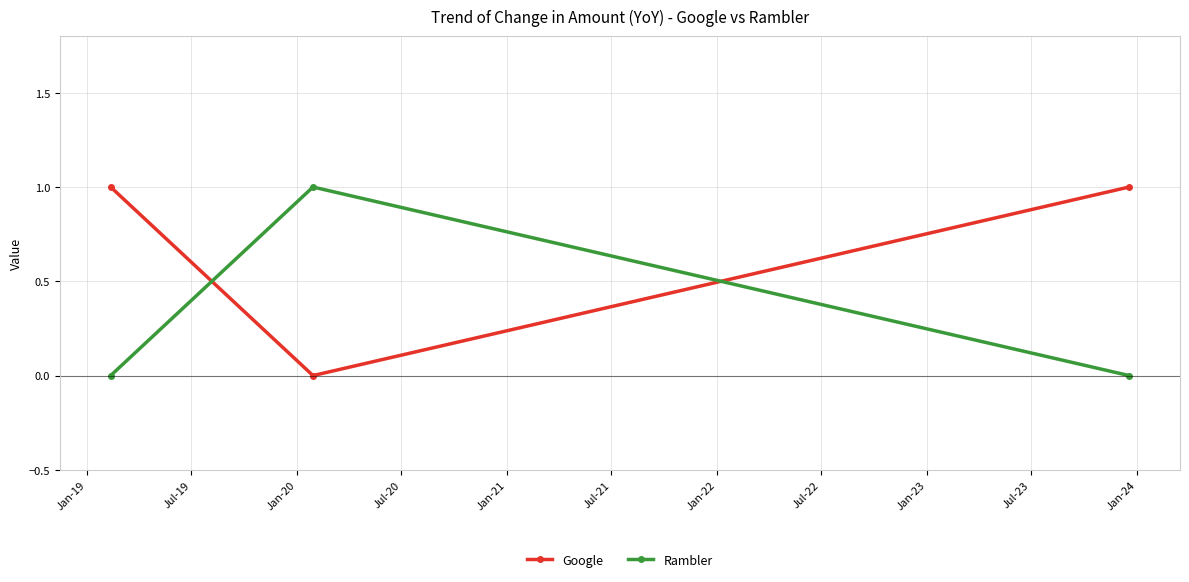

What is the value of the Rambler point at the 2nd from the left?

1